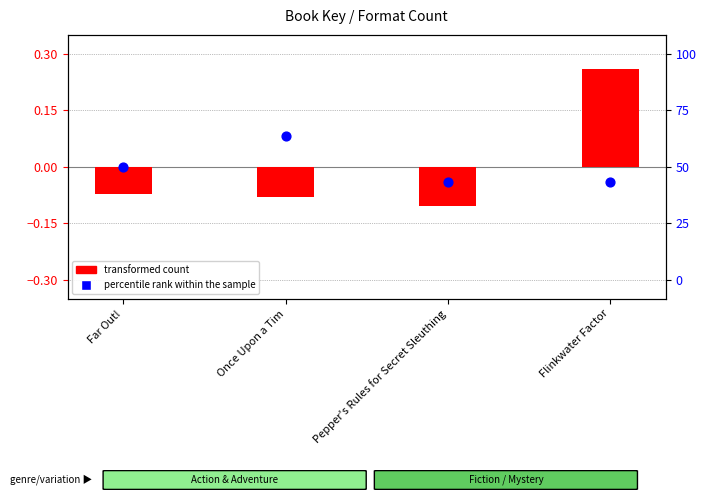

Which series has the largest total across all categories?

transformed count